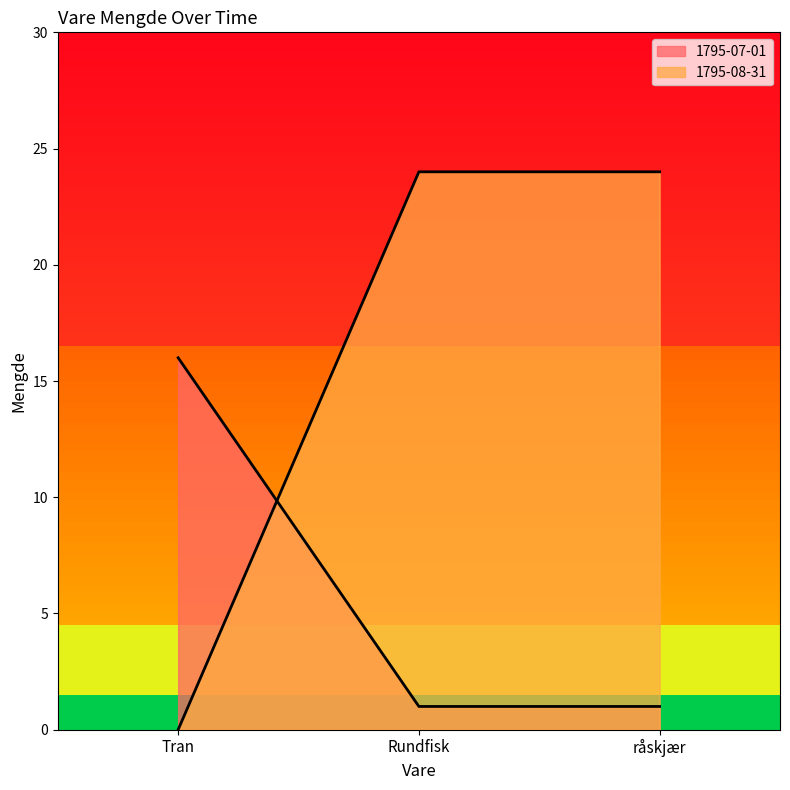

Count the number of data series in this chart.

2